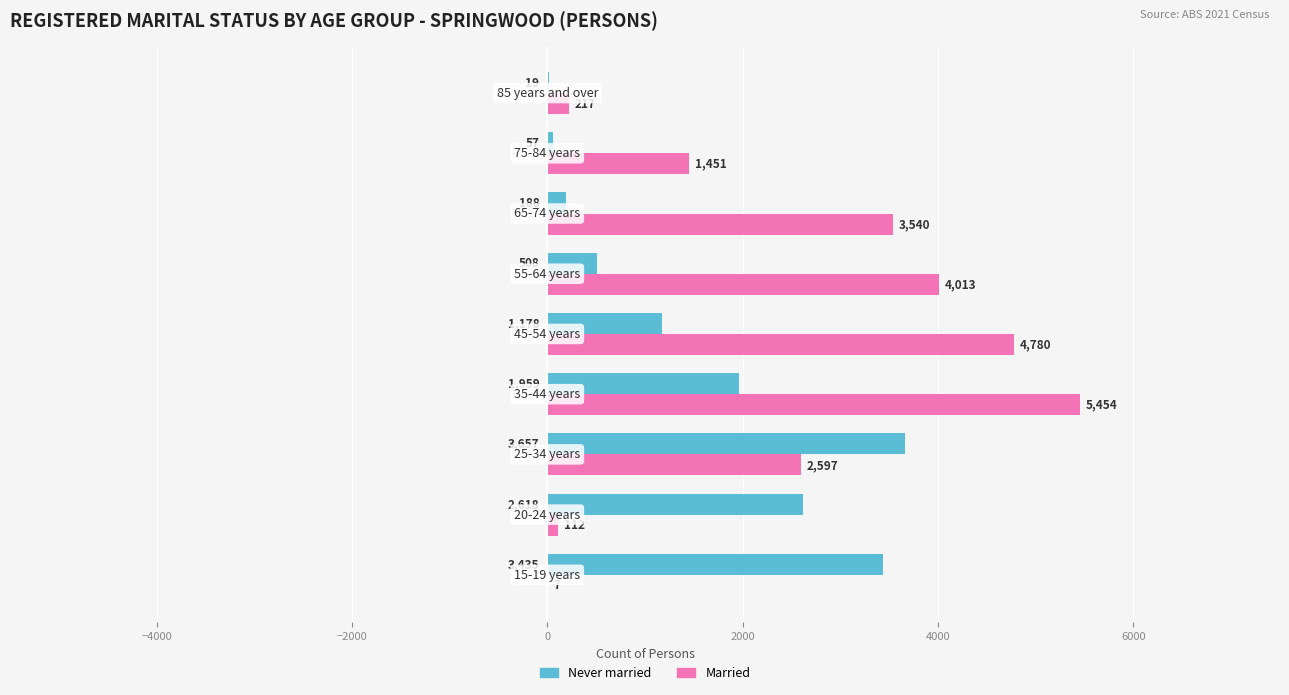

What is the highest value of the Married series?

5454